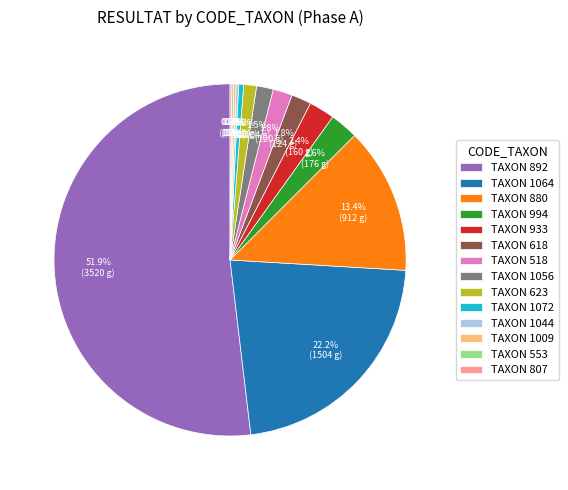

What percentage is NOT represented by TAXON 1064?

77.8%